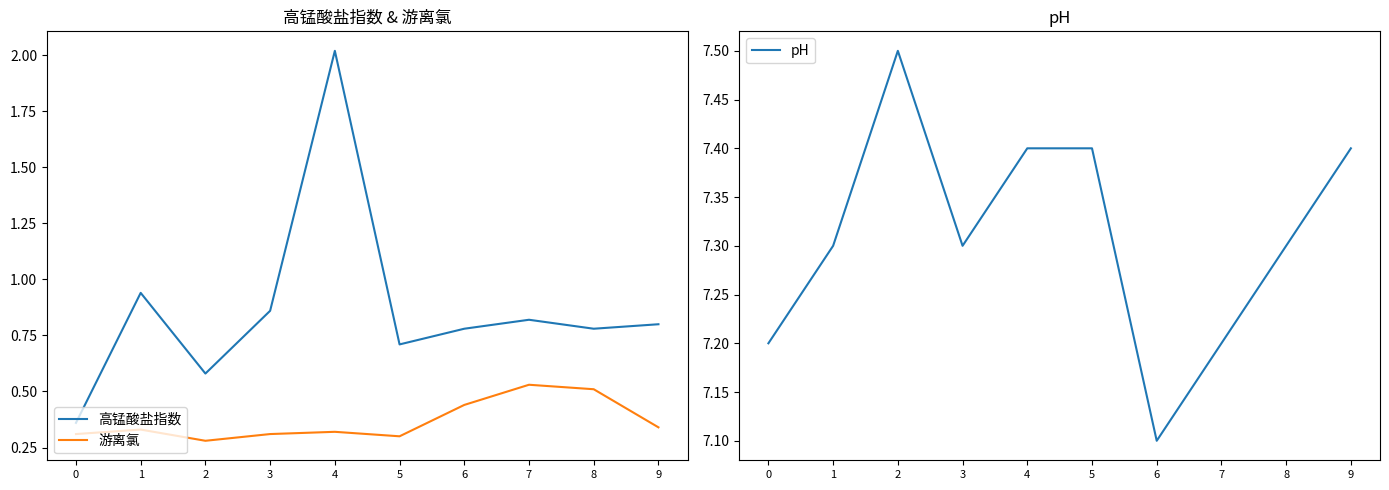

Rank the categories by pH value from lowest to highest.

6, 0, 7, 1, 3, 8, 4, 5, 9, 2